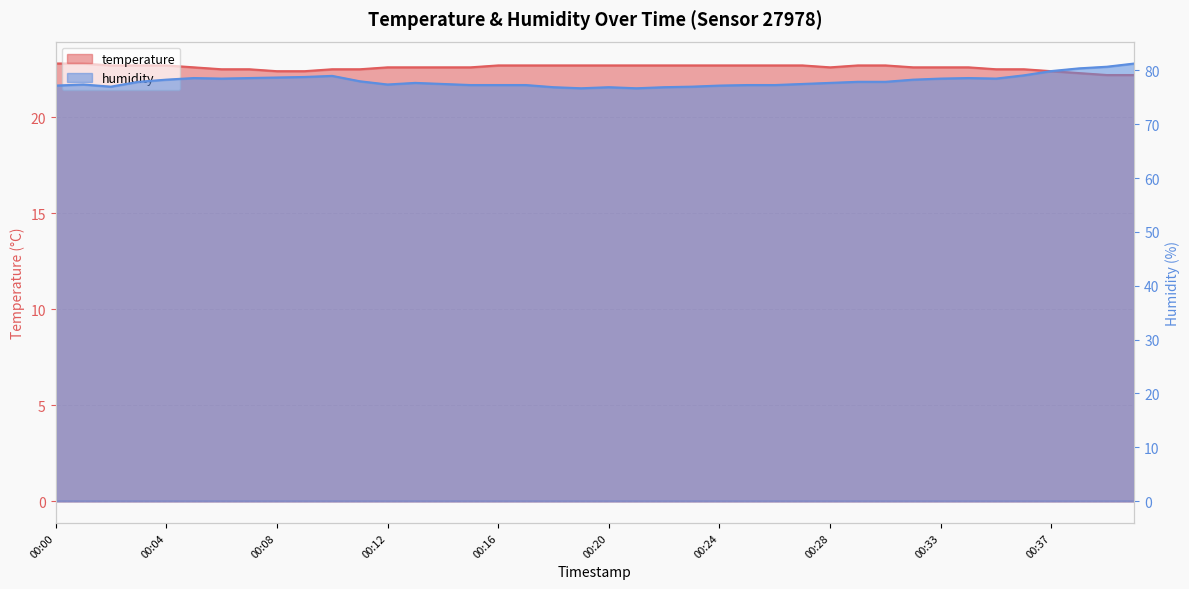

What is the highest value of the humidity series?

81.3